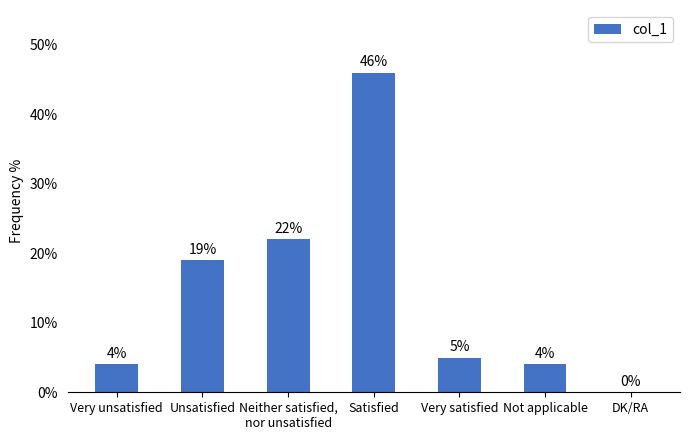

Where is the data nearest to the value 23?

Neither satisfied,
nor unsatisfied